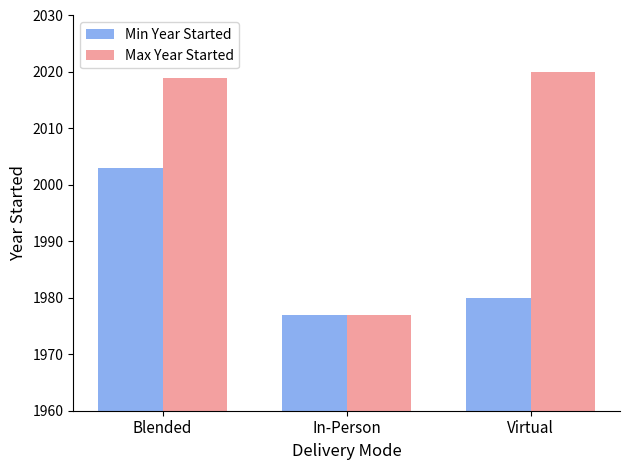

Reading left to right, extract all data points from this chart.

Min Year Started: 2003	1977	1980
Max Year Started: 2019	1977	2020